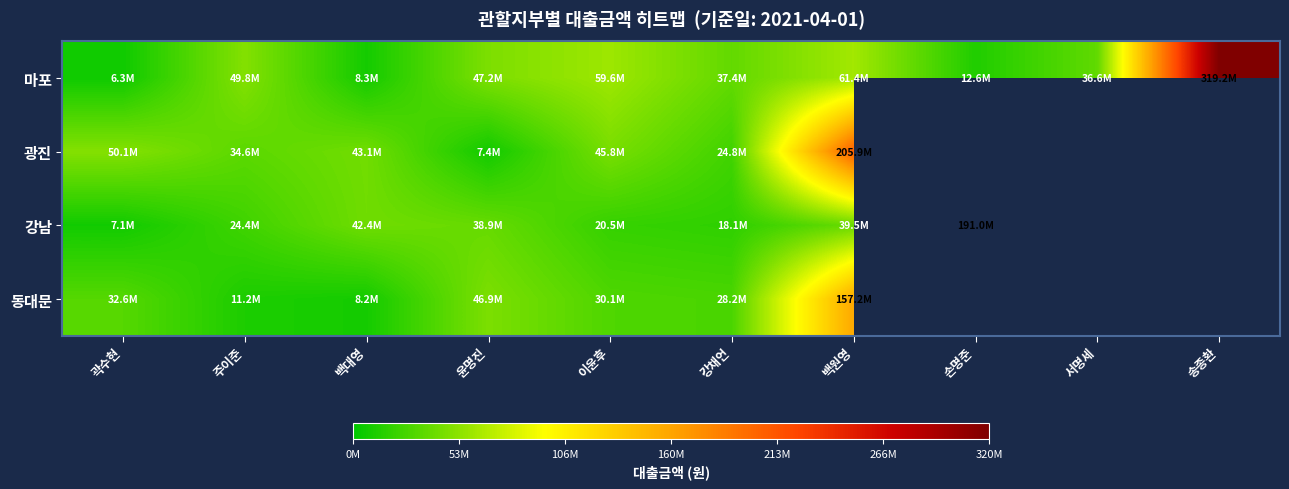

What is the minimum value for 동대문?

8153000.0